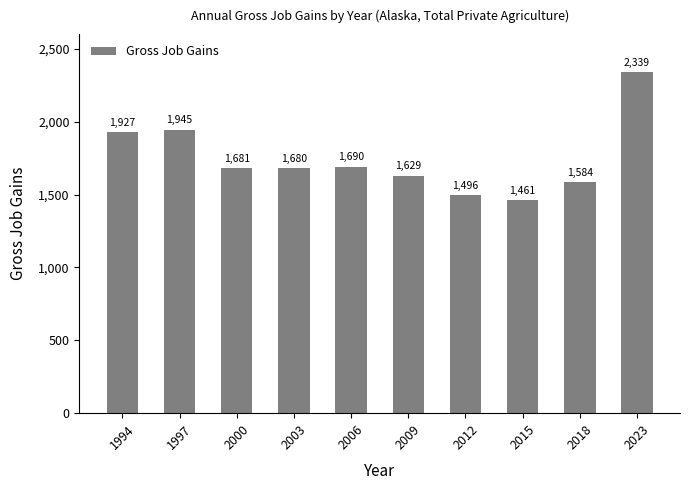

What is the change in value from 1994 to 1997?

+18